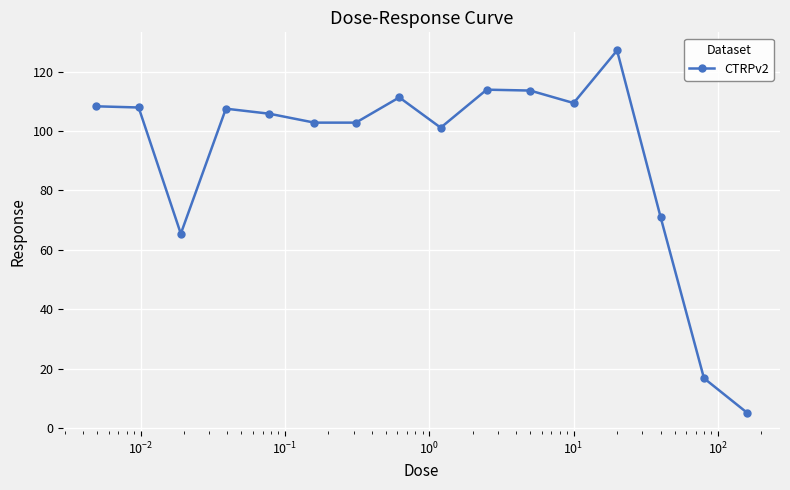

True or false: there are more than 1 points higher than both neighbors.

True